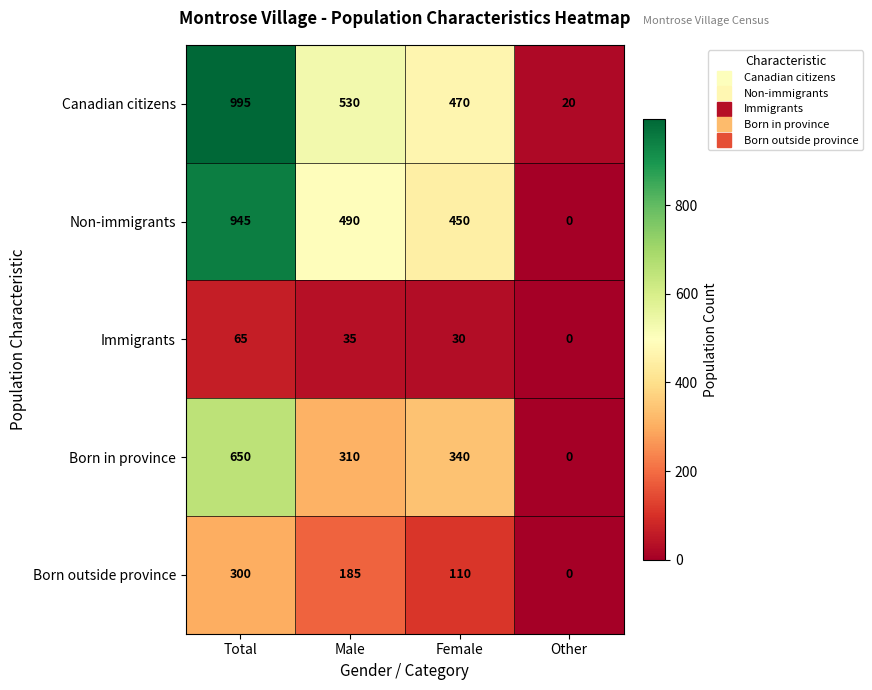

At which label does Born outside province reach its minimum?

Other